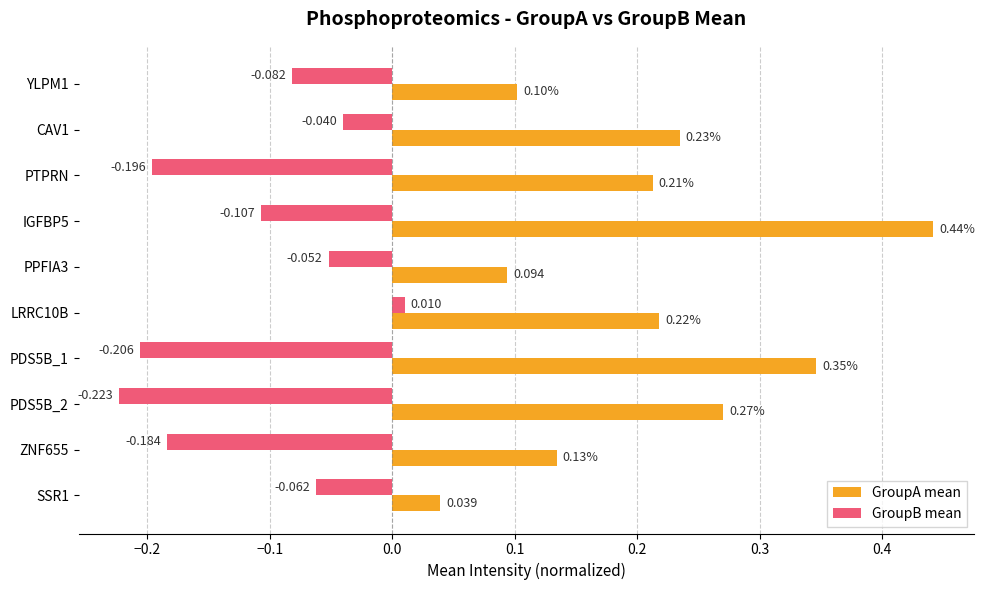

How many values in GroupB mean are above zero?

1